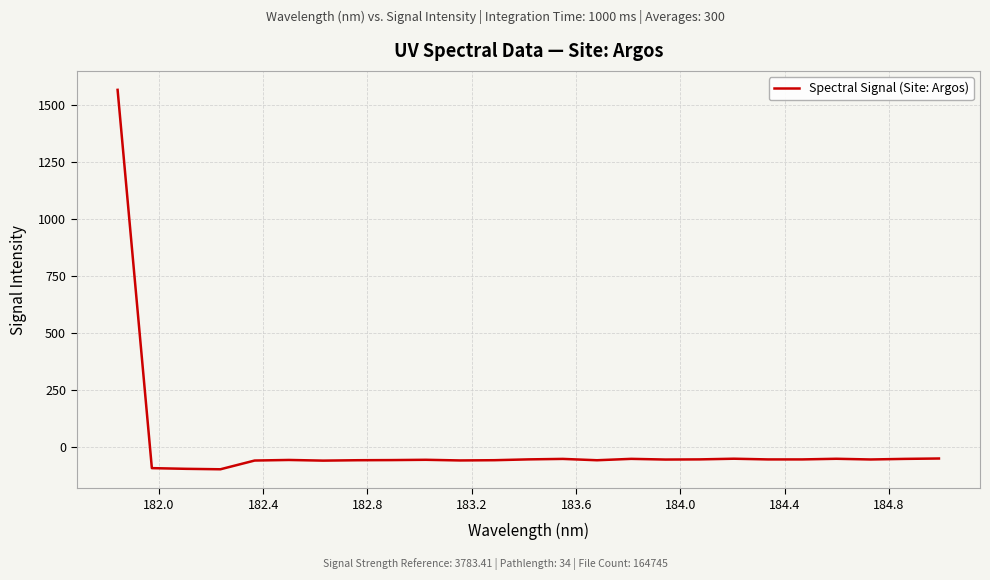

How many positive values are there?

1